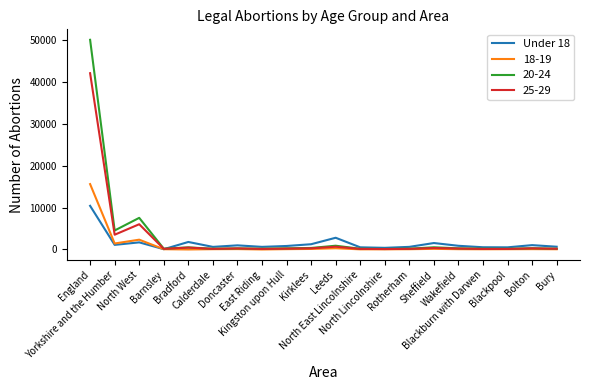

Rank the series by their maximum value, from lowest to highest.

Under 18, 18-19, 25-29, 20-24